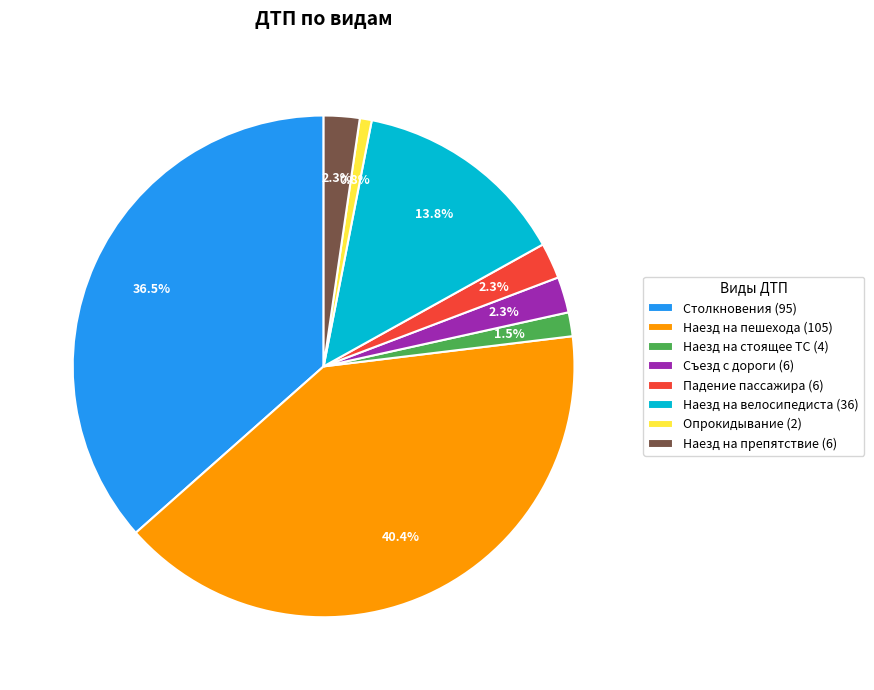

Which category has the biggest portion of the pie?

Наезд на пешехода